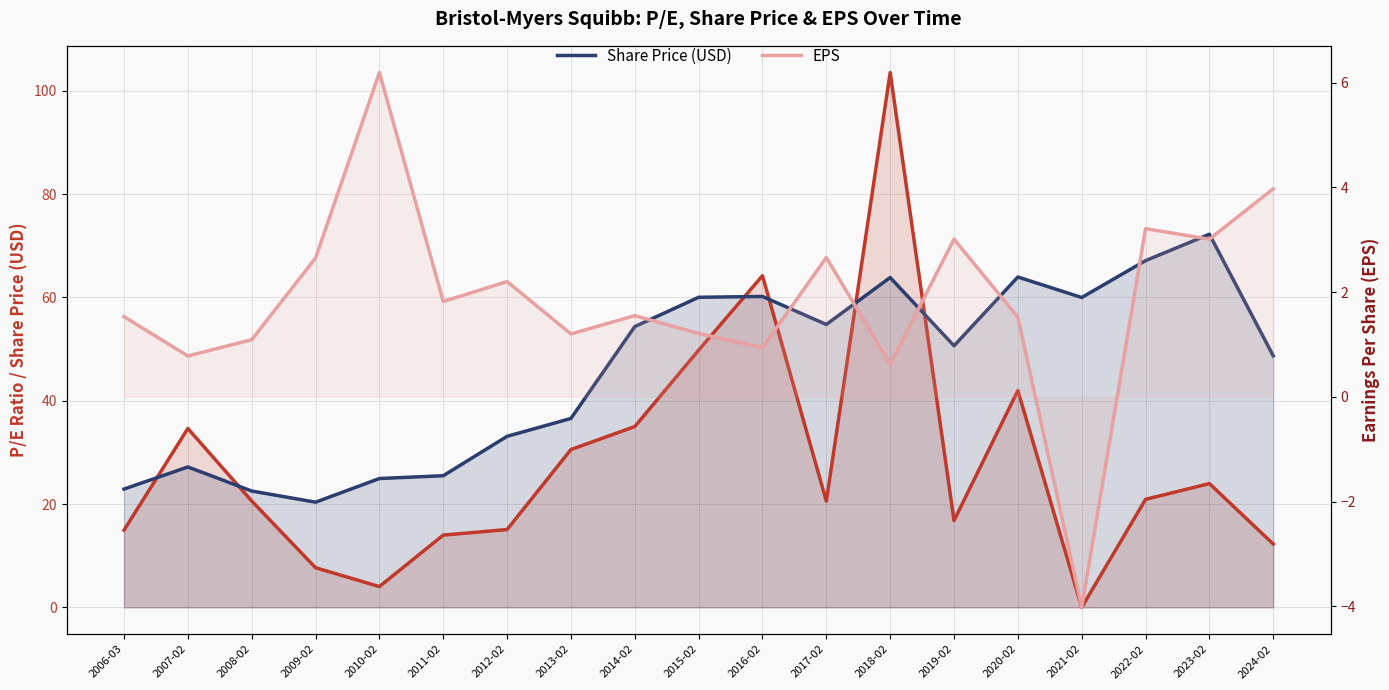

What is the greatest value displayed?

103.5